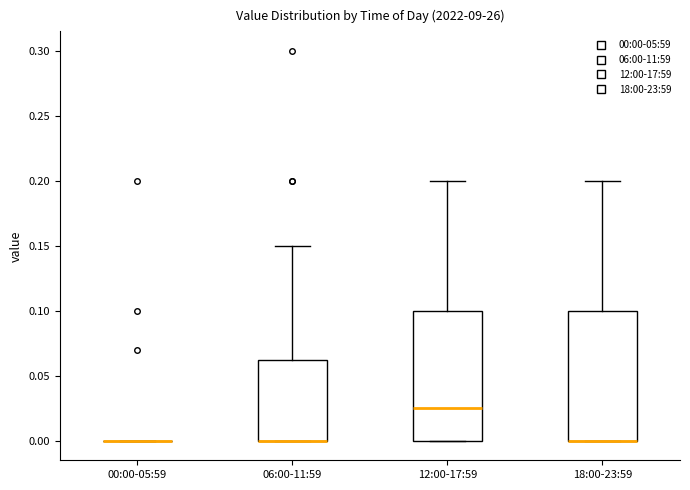

Reading left to right, transcribe this box plot: for each box, give where its median line is, the range the box spans, and where its two whiskers end, as read against the y-axis. The values are not printed on the chart, so give them approximately, as read against the axis.

00:00-05:59: box collapsed to a line at 0.000, whiskers 0.000 to 0.000
06:00-11:59: median 0.000 (drawn on the box's lower edge), box 0.000 to 0.065, whiskers 0.000 to 0.150
12:00-17:59: median 0.025, box 0.000 to 0.100, whiskers 0.000 to 0.200
18:00-23:59: median 0.000 (drawn on the box's lower edge), box 0.000 to 0.100, whiskers 0.000 to 0.200